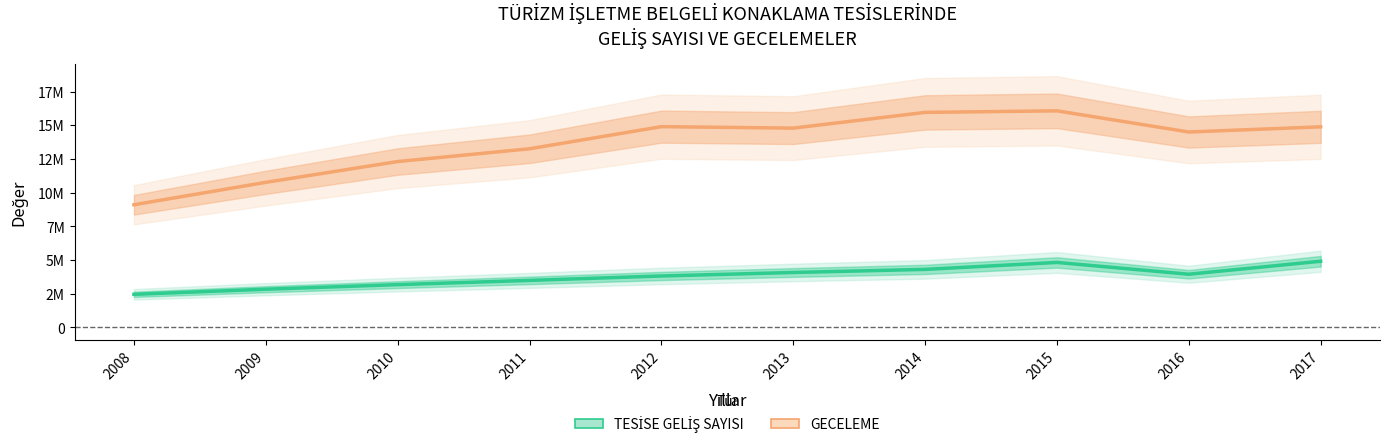

How many values in the TESİSE GELİŞ SAYISI series exceed 3944763?

4